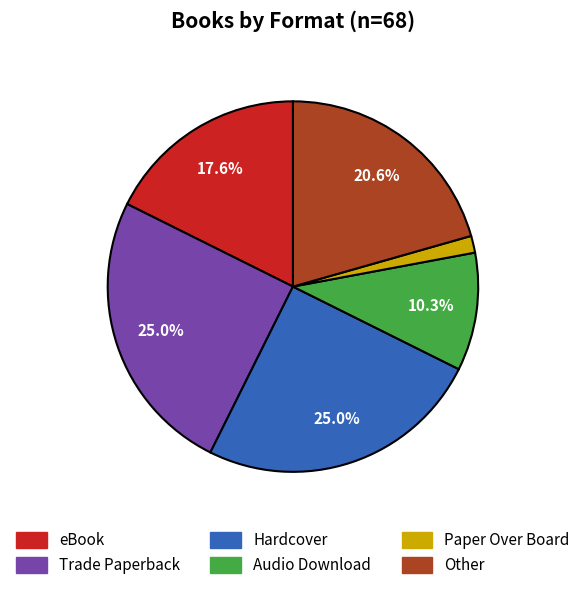

How many segments does this pie chart have?

6